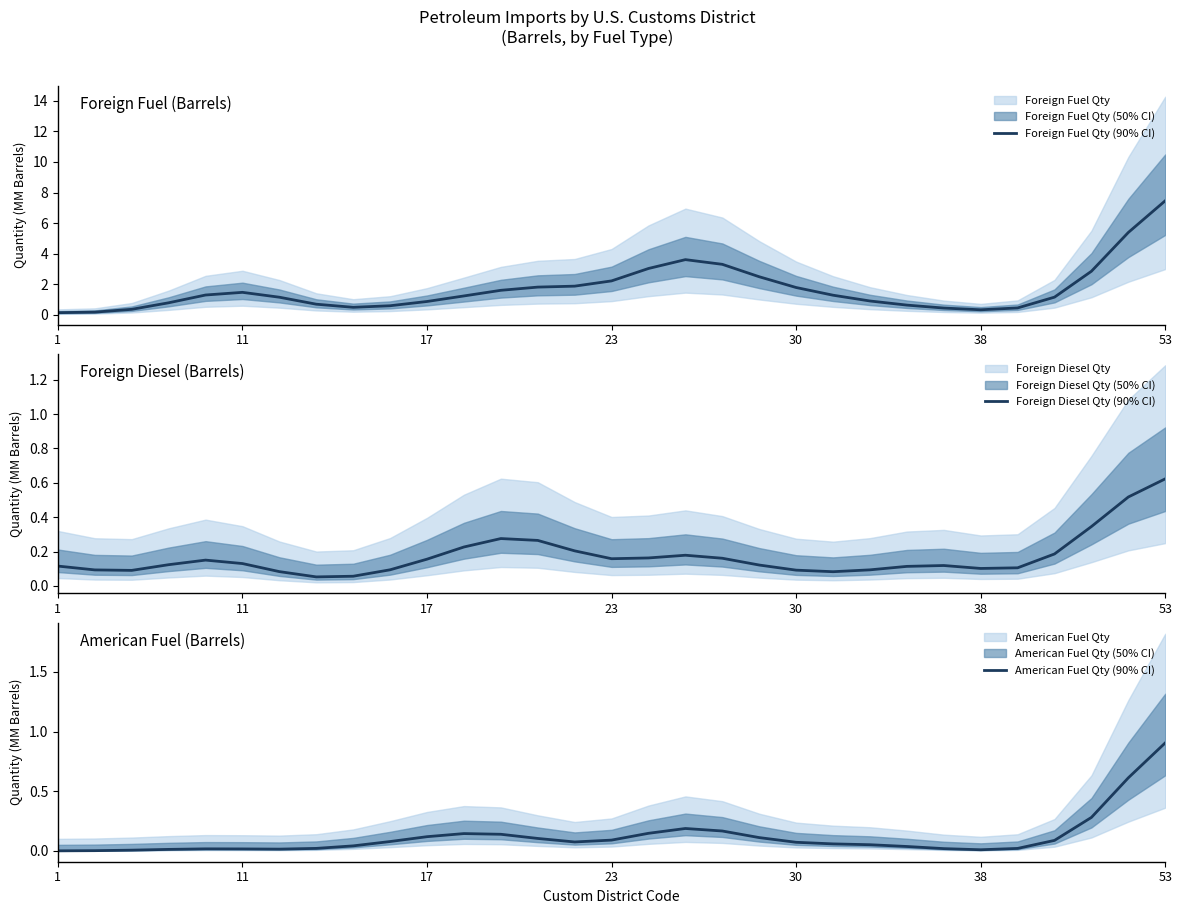

Is the value of American Fuel Qty at 12 greater than the value of Foreign Fuel Qty at 38?

No